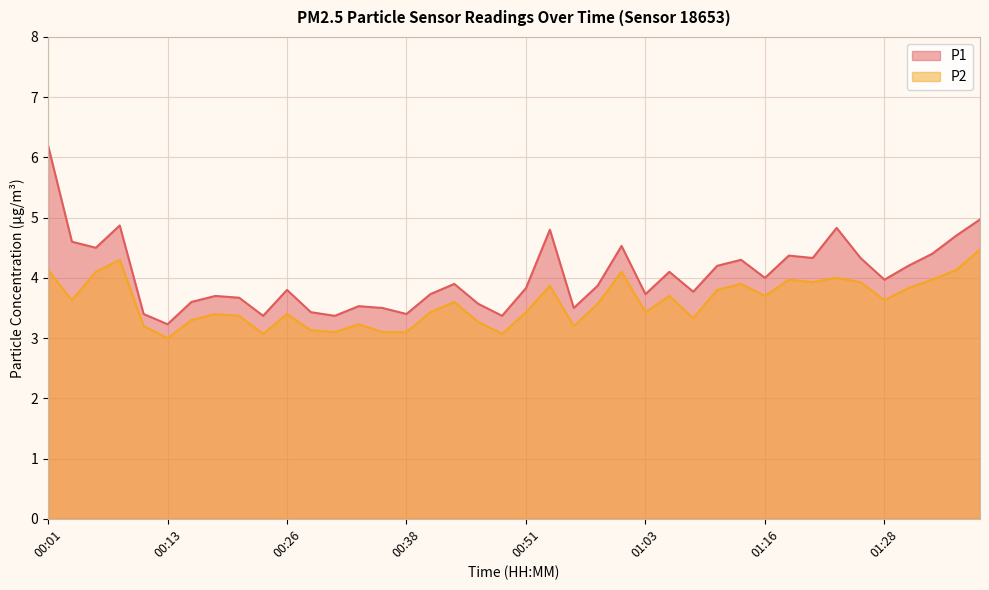

In P2, how many points are higher than both neighbors (excluding endpoints)?

11